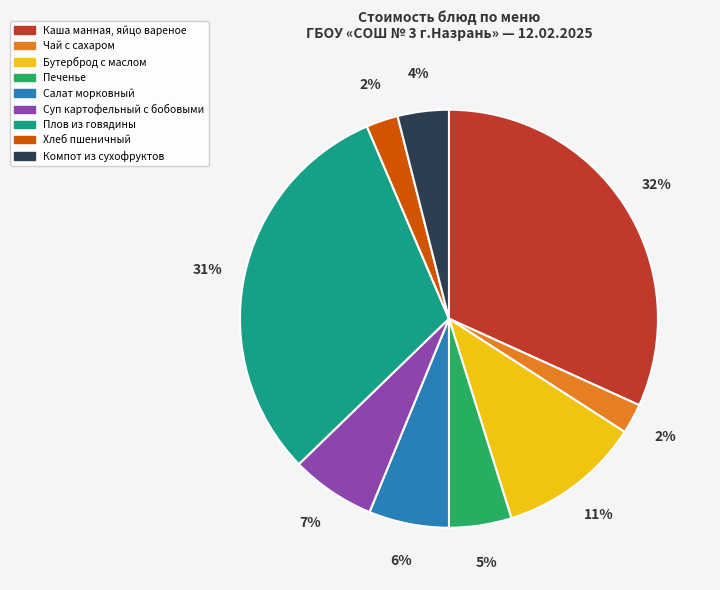

Count the number of slices in the pie.

9